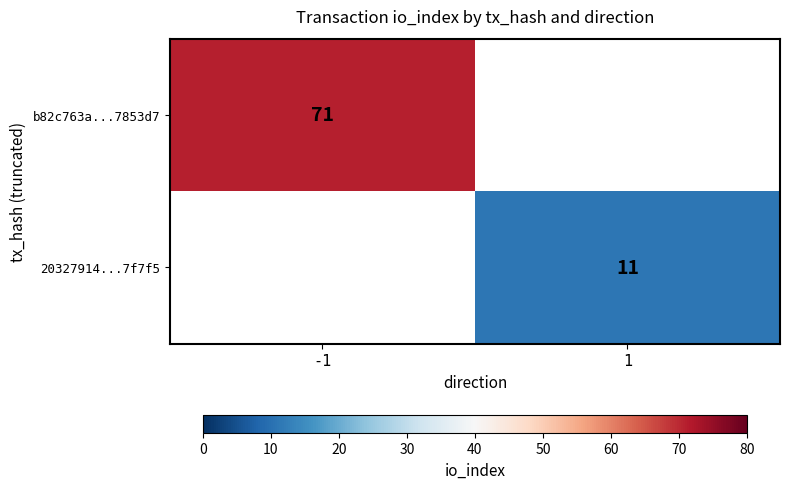

The value of b82c763a...7853d7 at -1 is 71. True or false?

True